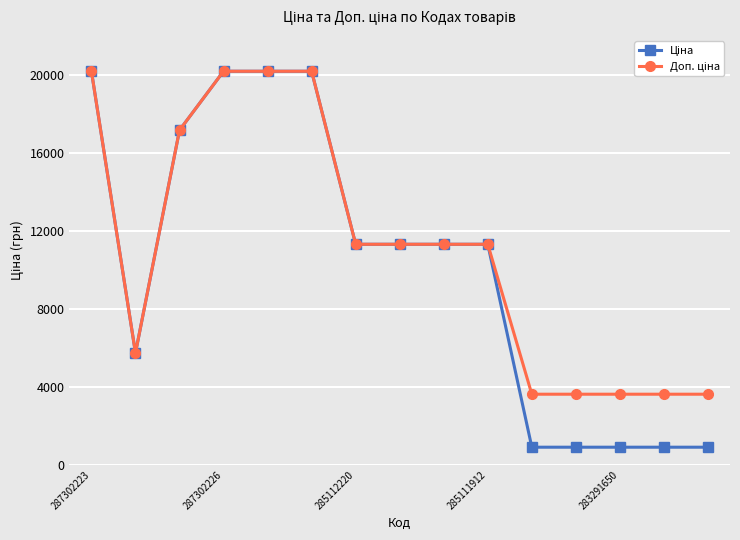

What is the highest value of the Доп. ціна series?

20186.0